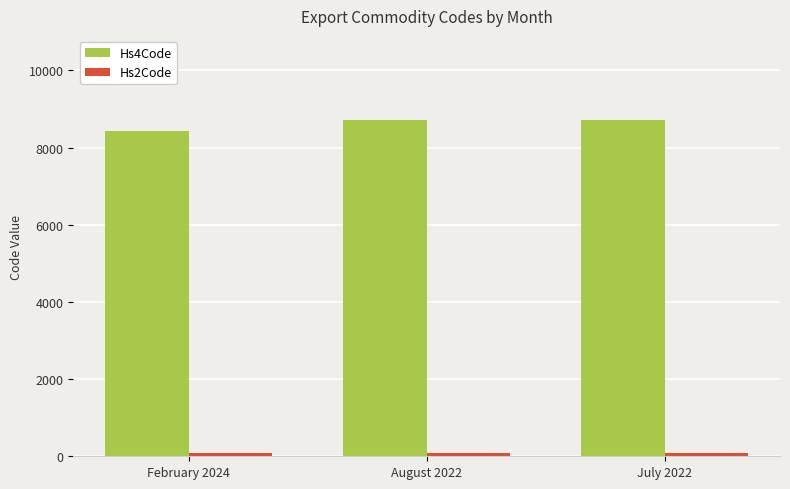

What position from the left is February 2024?

1